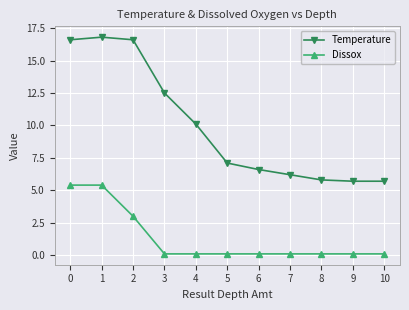

Rank the series by their average value, from highest to lowest.

Temperature, Dissox